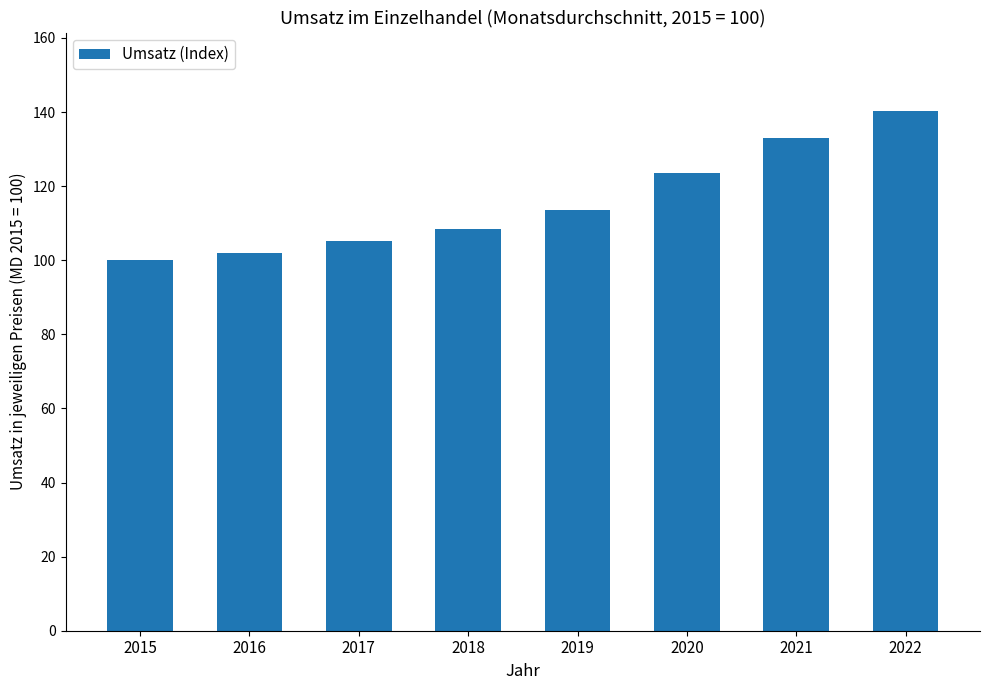

What is the greatest value displayed?

140.4